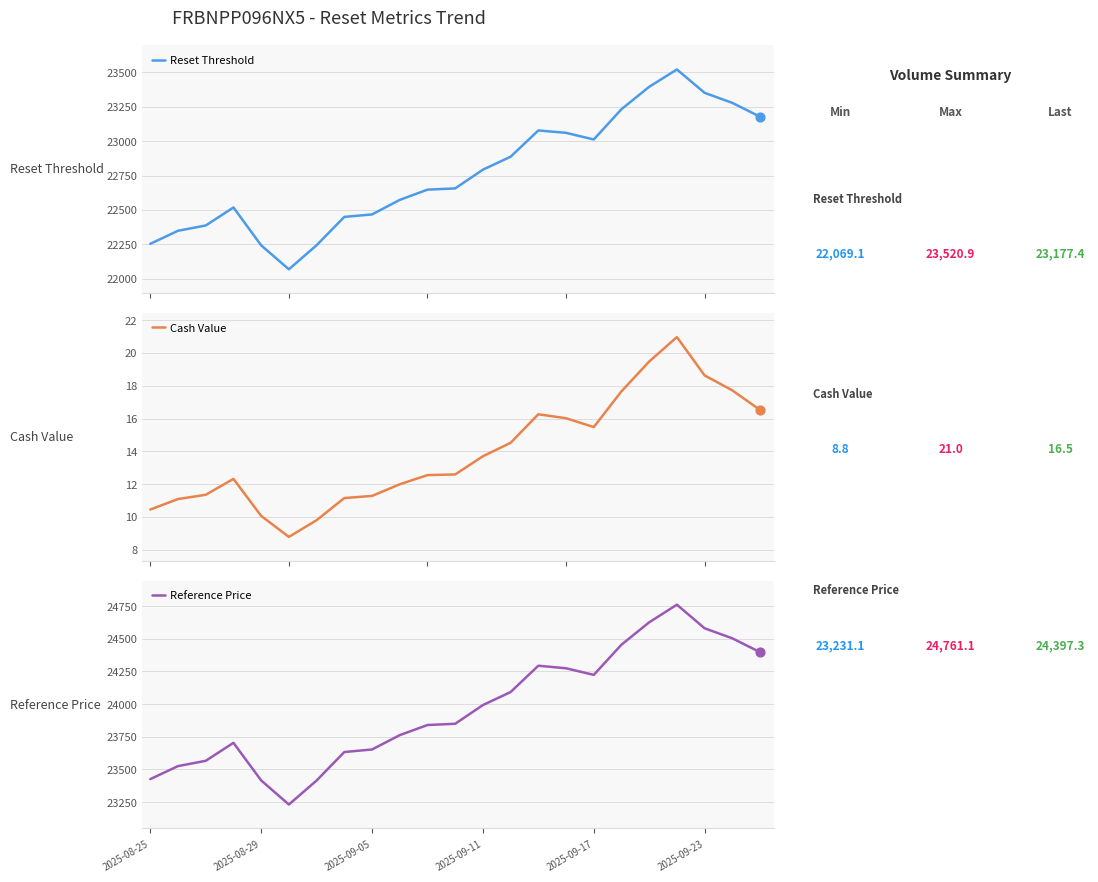

What is the total value across all series at 17?

47704.7